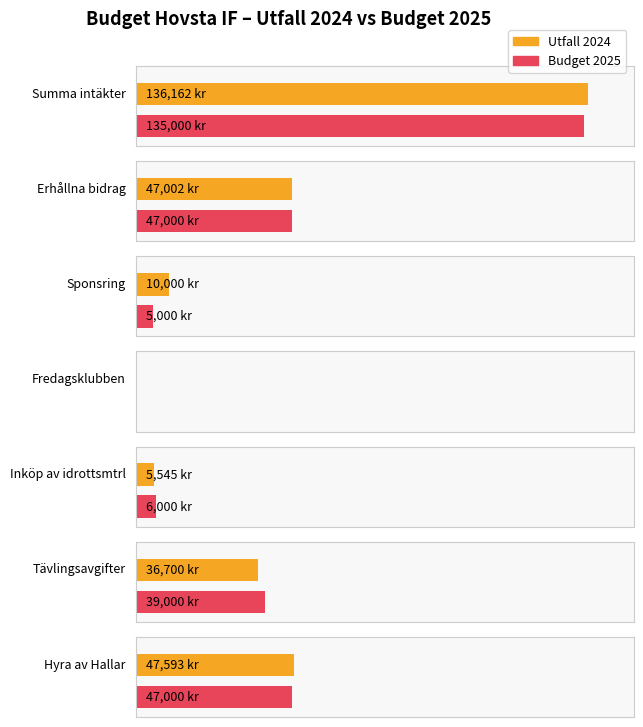

True or false: Budget 2025 has a value of 5000 at Sponsring.

True